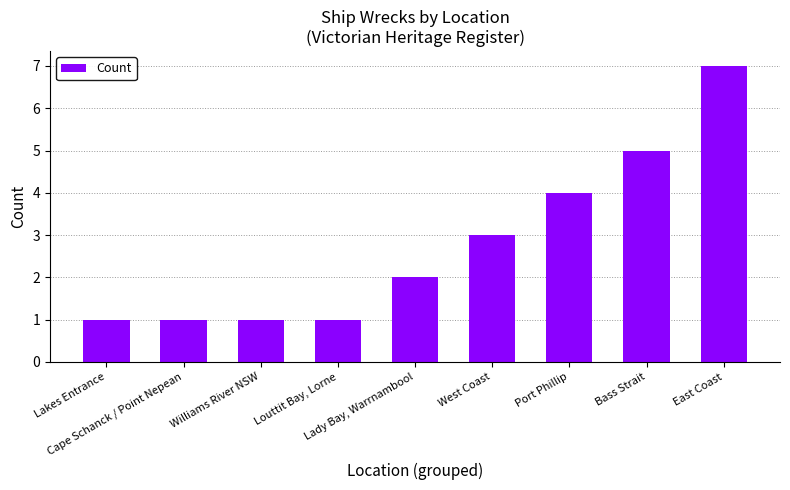

How many values are below 2?

4